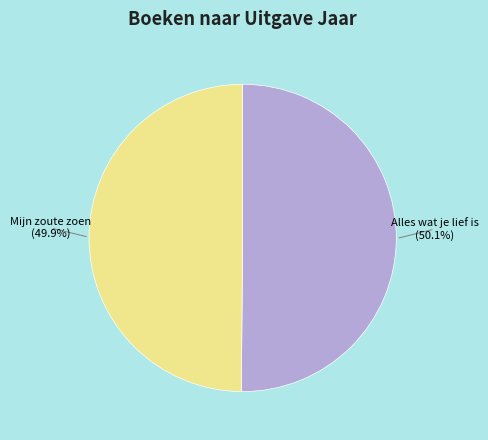

Is there any slice that represents more than half of the pie?

Yes